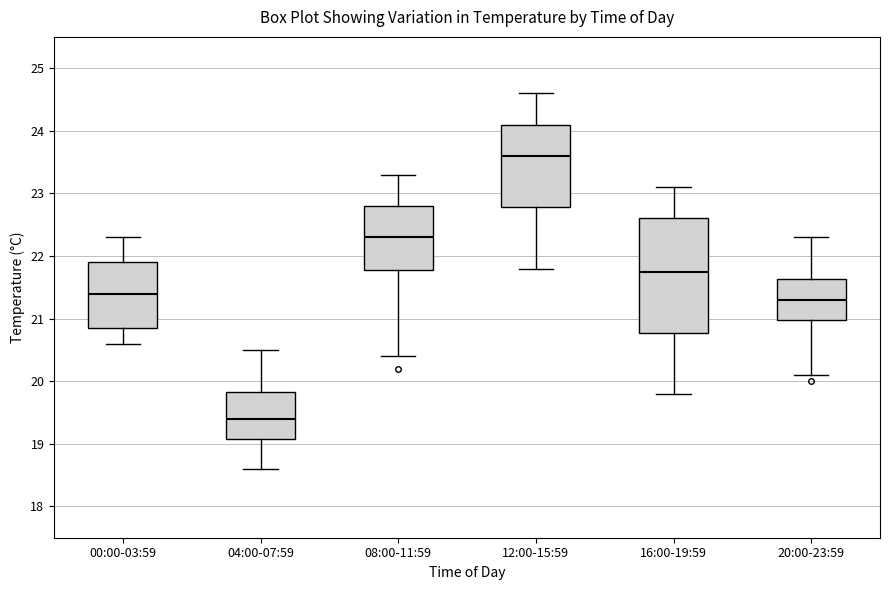

Where is the upper edge of the box for 20:00-23:59 on the y-axis? The values are not printed on the chart, so give them approximately, as read against the axis.

21.6